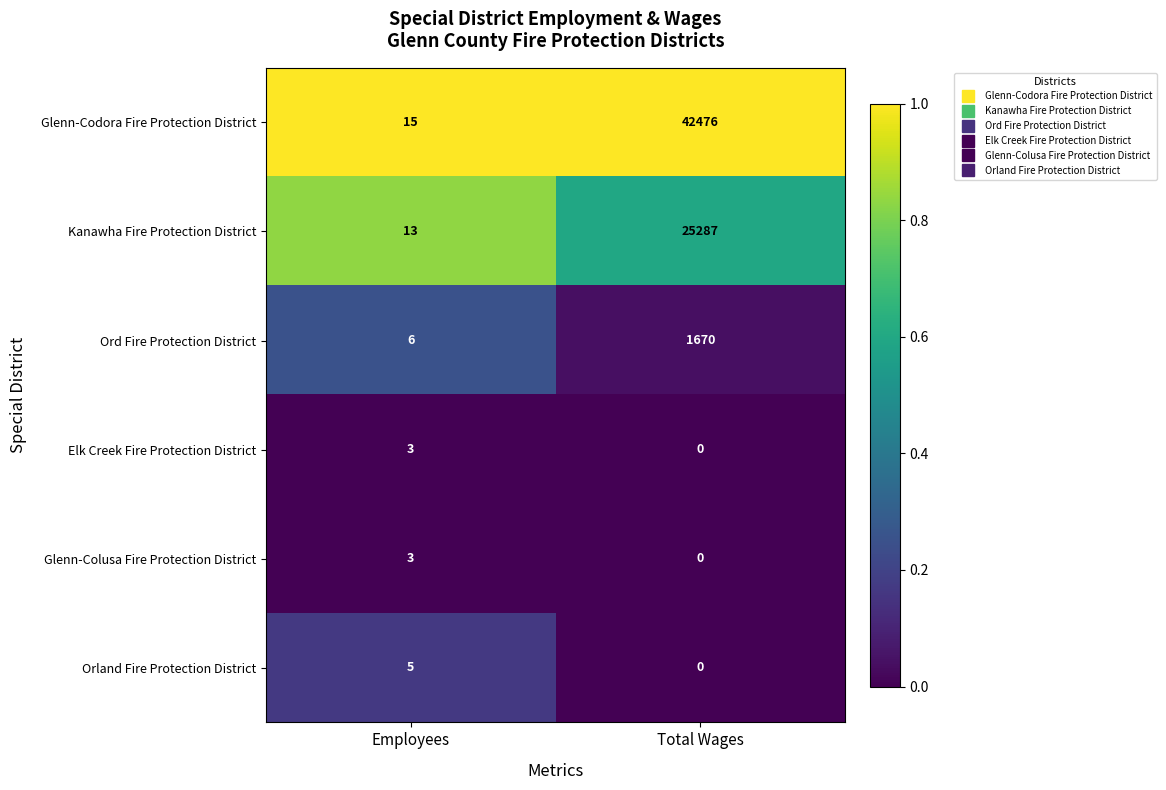

At which label is Ord Fire Protection District closest to 838?

Employees